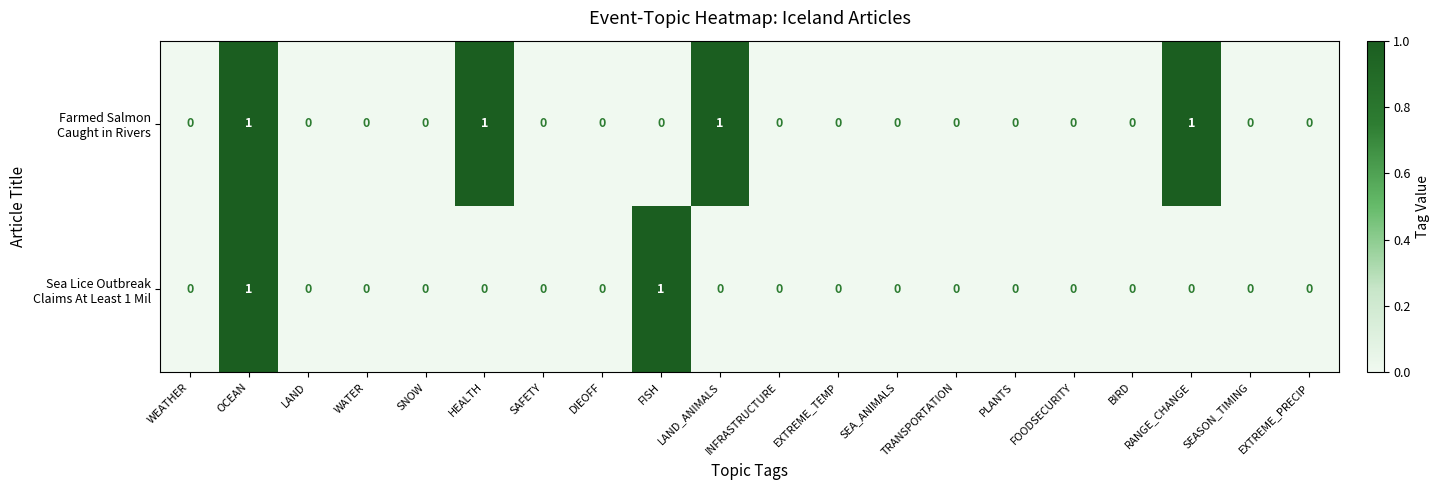

Rank the series by their average value, from lowest to highest.

Sea Lice Outbreak Claims At Least 1 Mil, Farmed Salmon Caught in Rivers